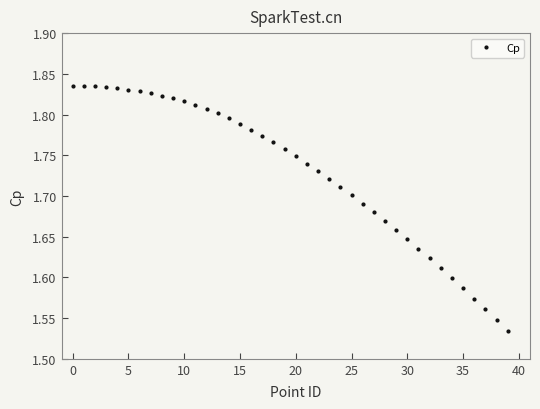

What is the sum of all values?

69.2